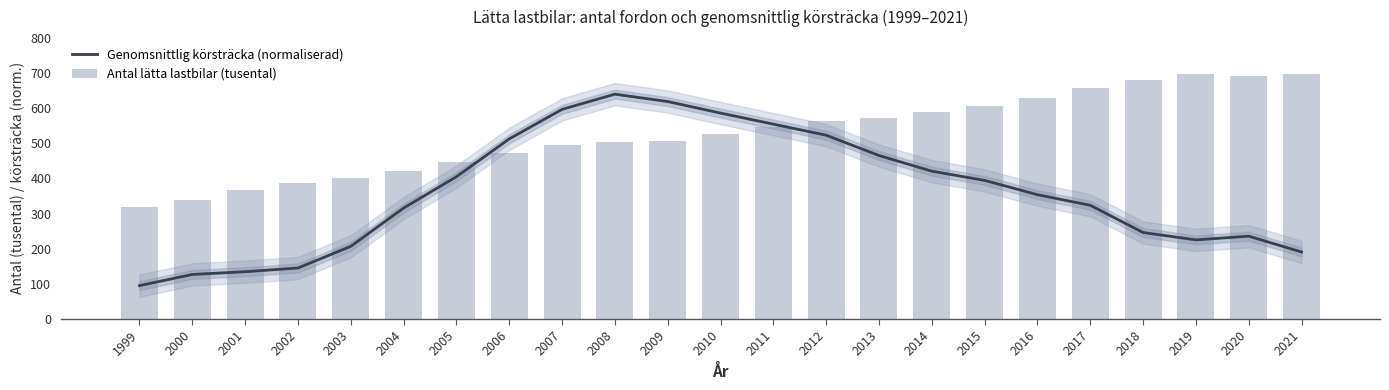

What is the spread (max minus min) of values at 2020?

454.6